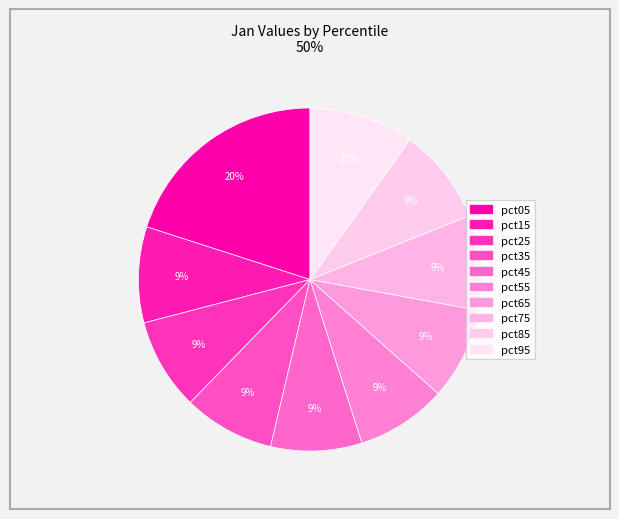

Count the number of slices in the pie.

10